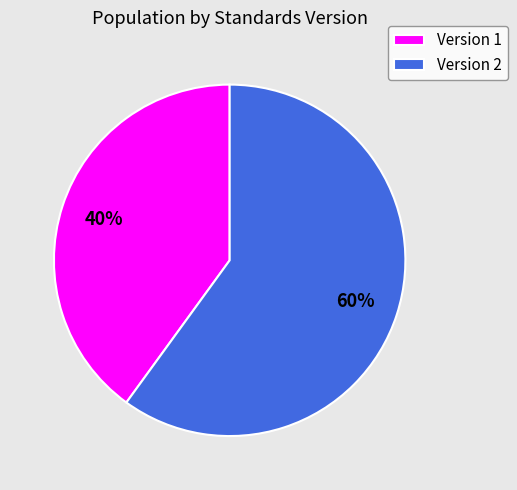

Which category accounts for the majority?

Version 2